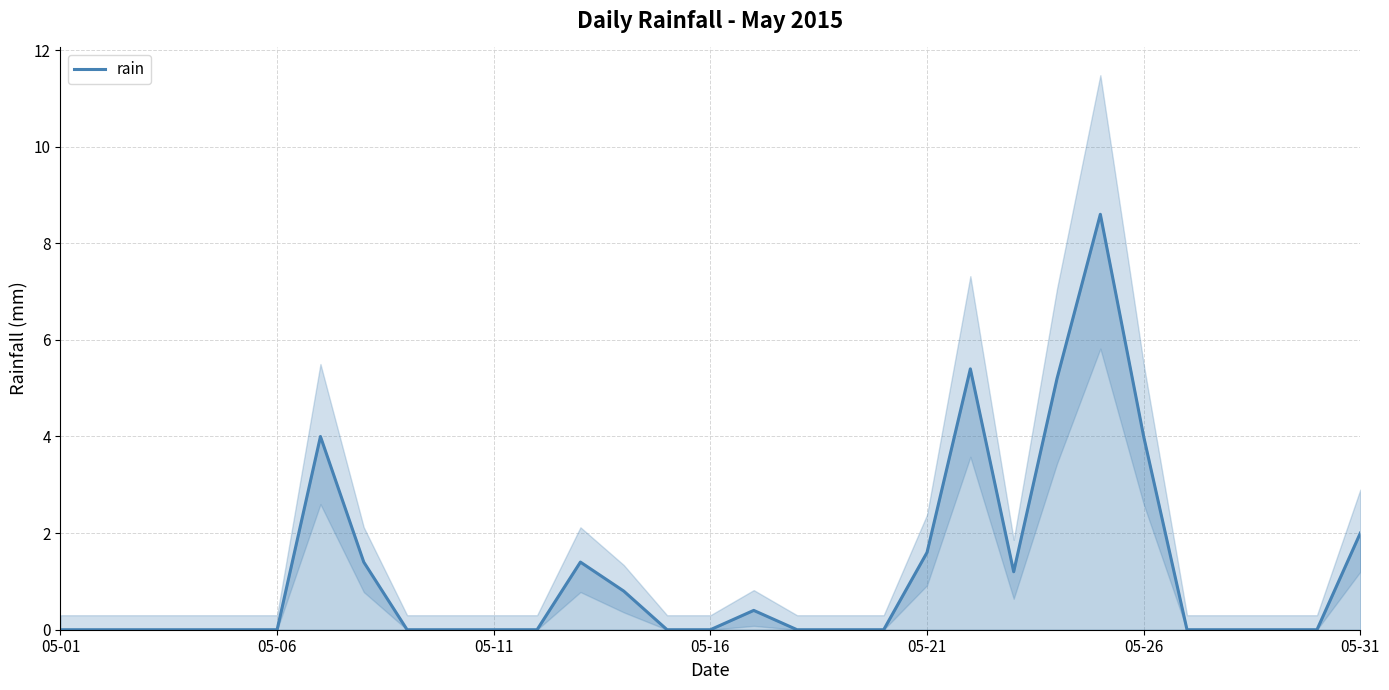

Reading right to left, transcribe all the data shown in this chart.

2.0	0.0	0.0	0.0	0.0	4.0	8.6	5.2	1.2	5.4	1.6	0.0	0.0	0.0	0.4	0.0	0.0	0.8	1.4	0.0	0.0	0.0	0.0	1.4	4.0	0.0	0.0	0.0	0.0	0.0	0.0